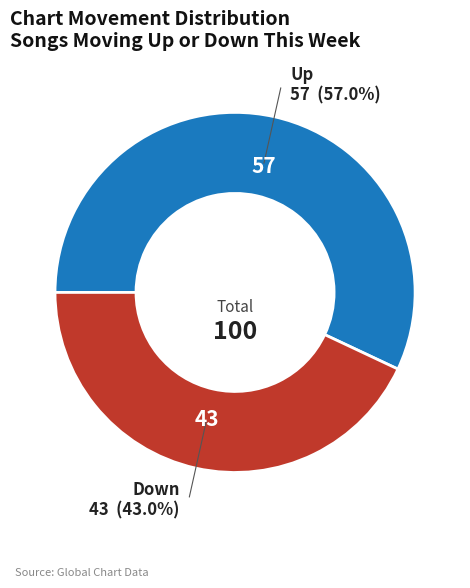

Does any single category account for the majority?

Yes